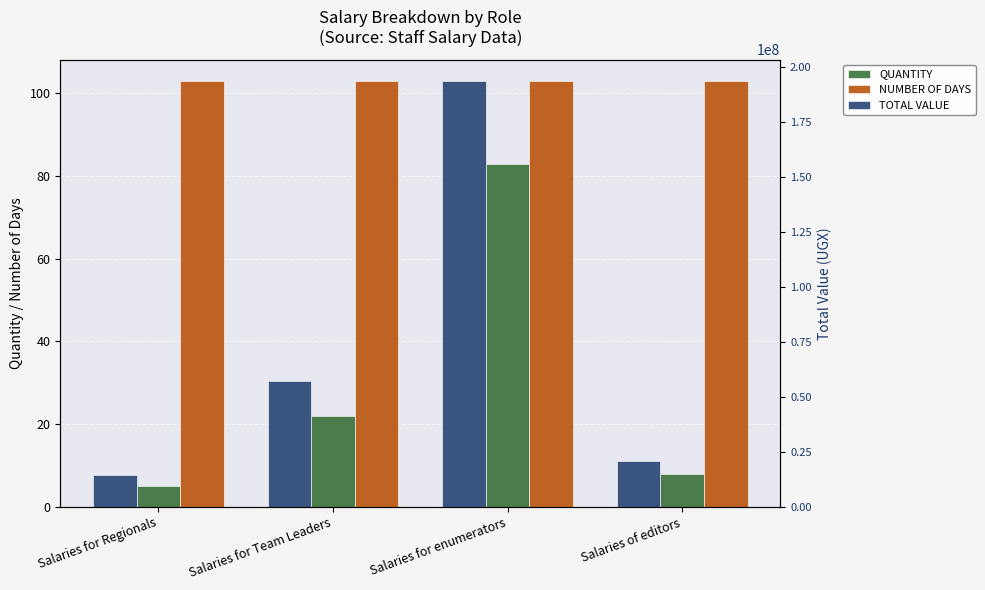

What is the value of the TOTAL VALUE bar at the 1st from the left?

14366440